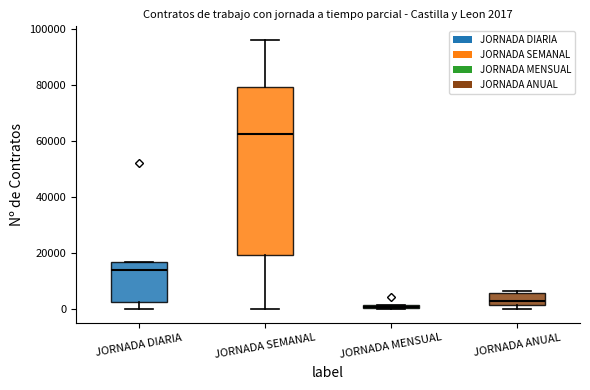

Which box has the highest median line?

JORNADA SEMANAL